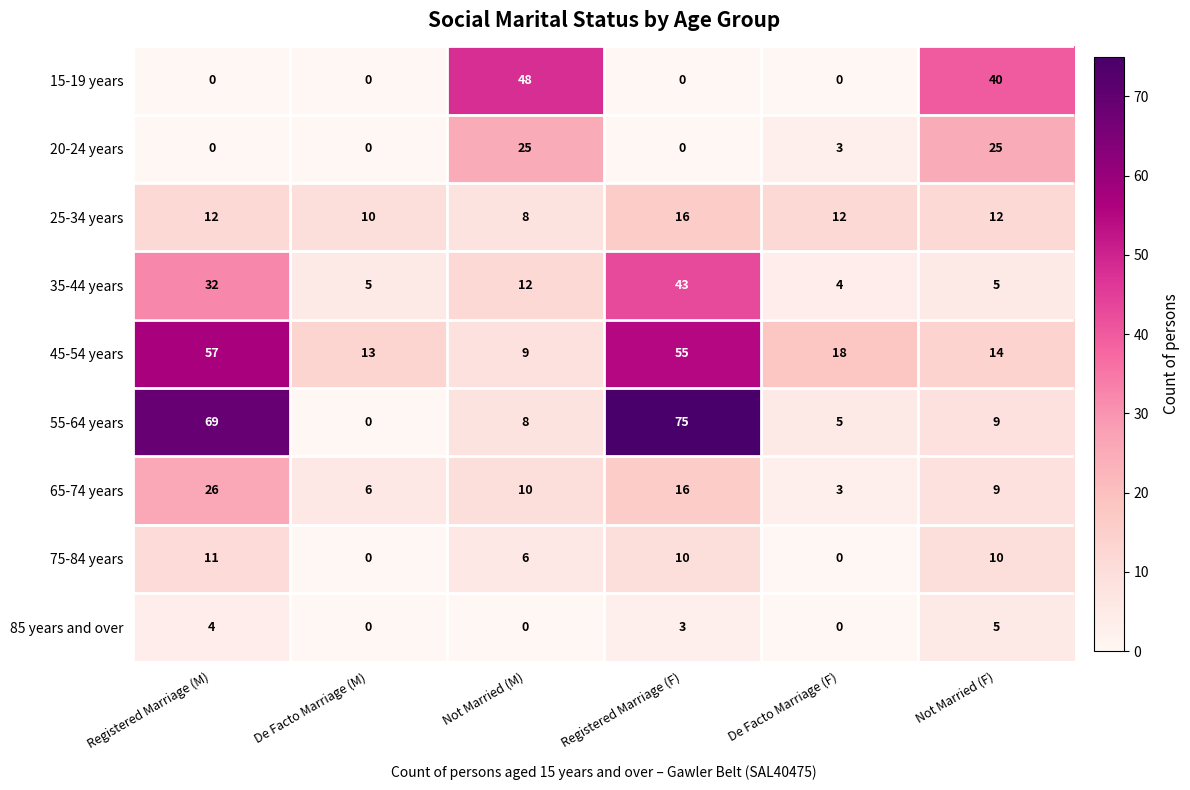

Rank the series by their maximum value, from highest to lowest.

55-64 years, 45-54 years, 15-19 years, 35-44 years, 65-74 years, 20-24 years, 25-34 years, 75-84 years, 85 years and over